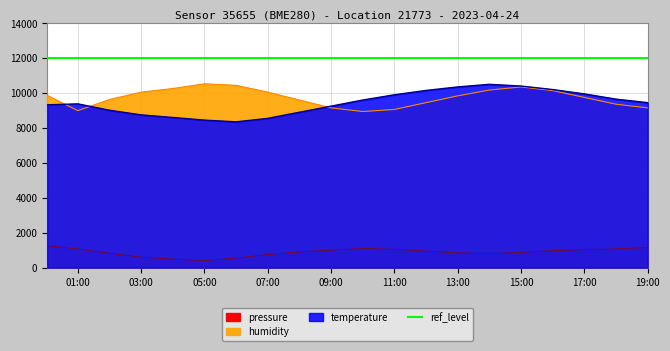

Which series changed the most between 02:00 and 06:00?

humidity